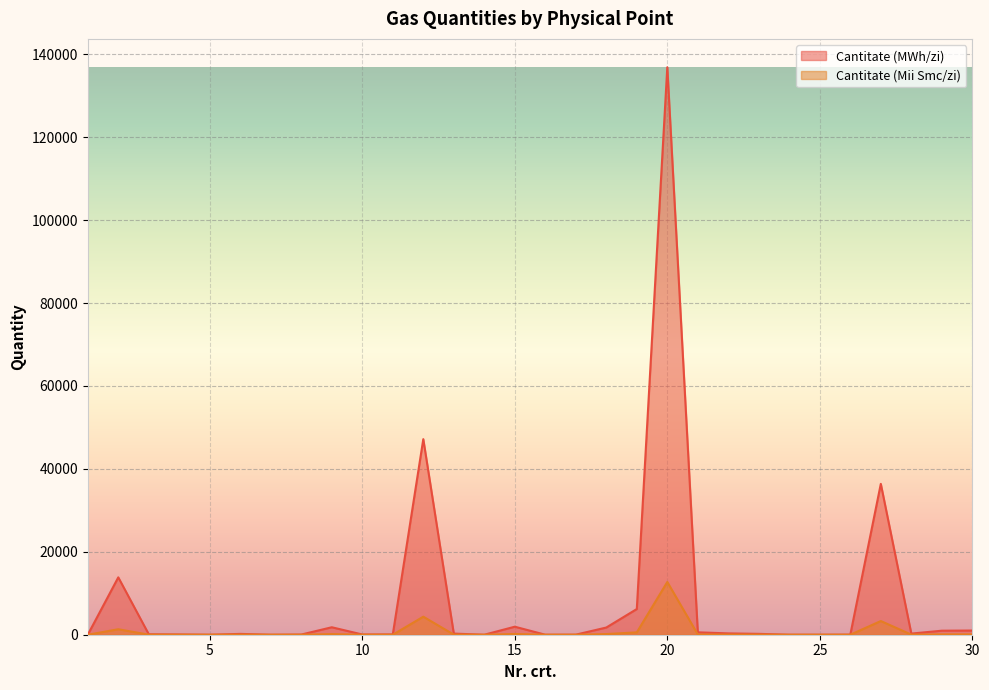

True or false: Cantitate (MWh/zi) has a value of 4573.9 at 2.

False